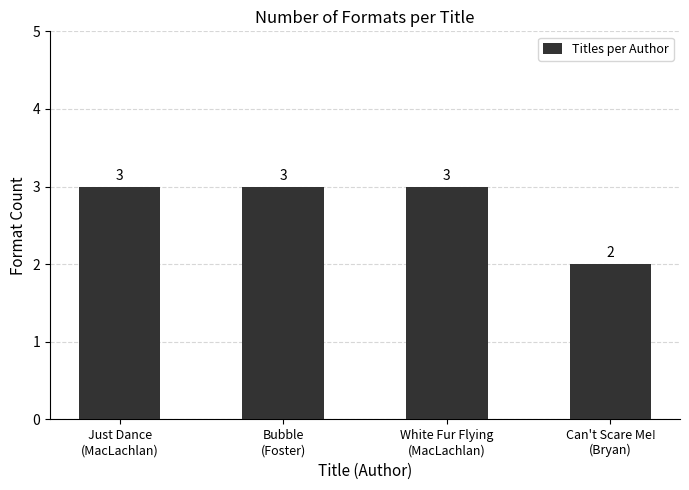

What is the value of the 3rd bar from the left?

3